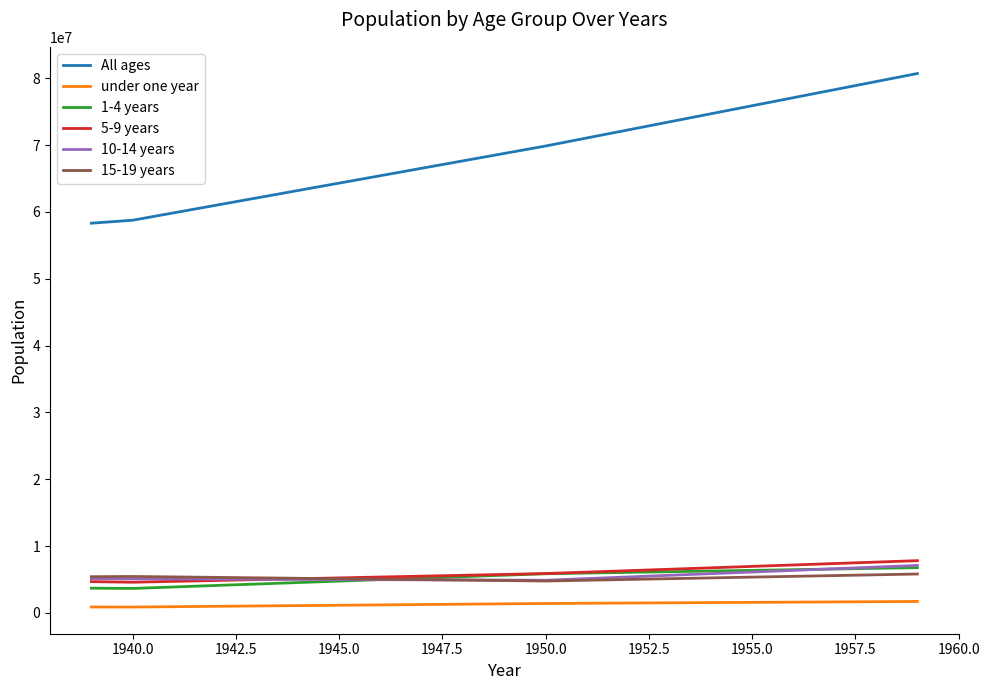

True or false: 1-4 years and All ages cross at least once.

False